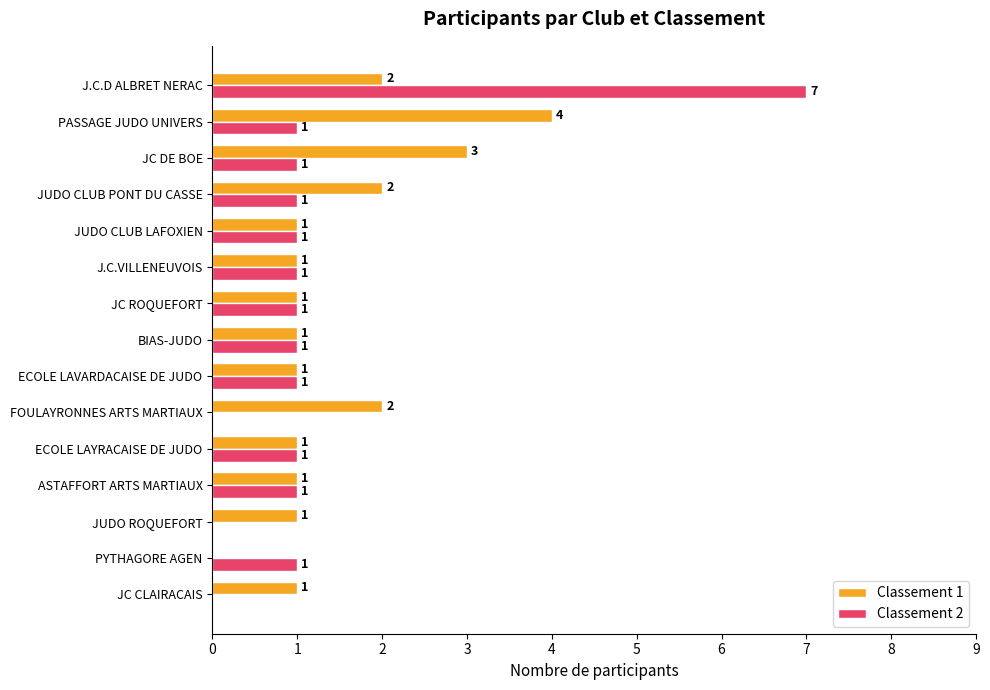

How many distinct data groups are displayed?

2